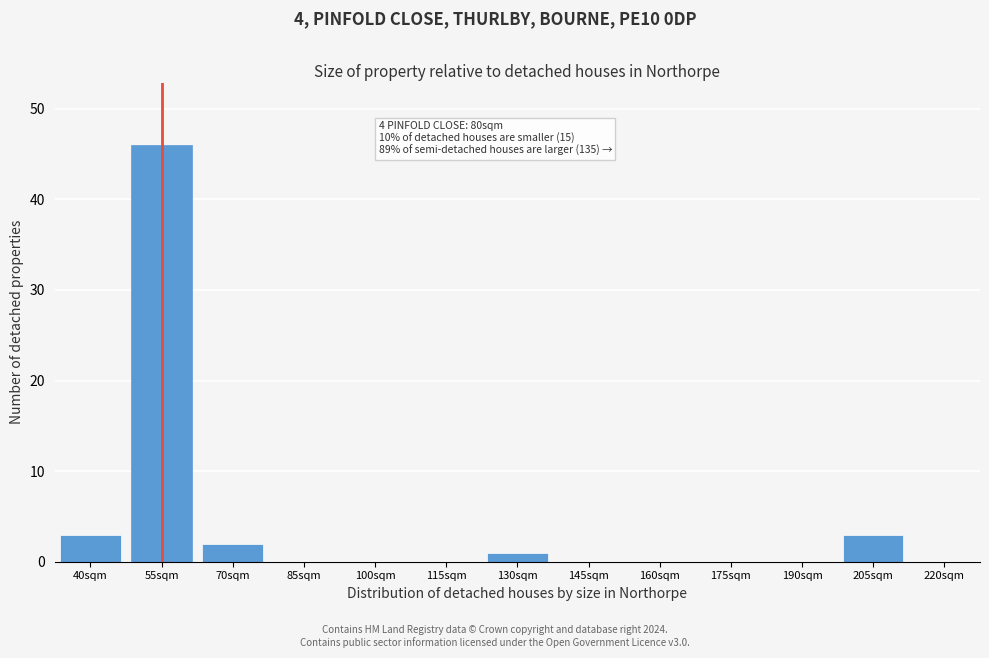

Reading left to right, what are all the values shown in this chart?

40sqm=3	55sqm=46	70sqm=2	85sqm=0	100sqm=0	115sqm=0	130sqm=1	145sqm=0	160sqm=0	175sqm=0	190sqm=0	205sqm=3	220sqm=0